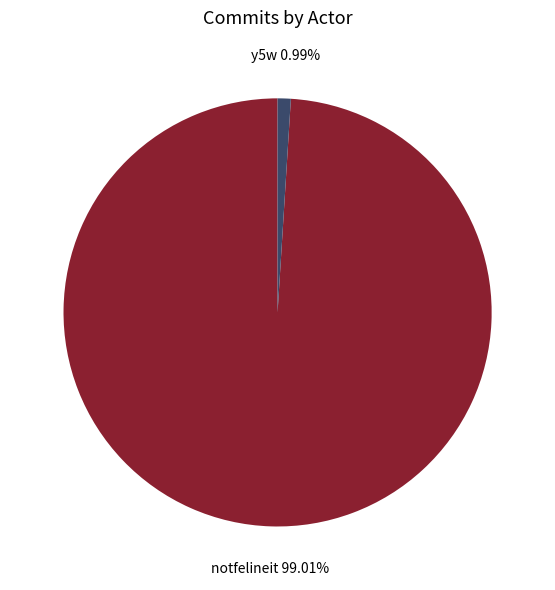

Rank the categories by value from highest to lowest.

notfelineit, y5w